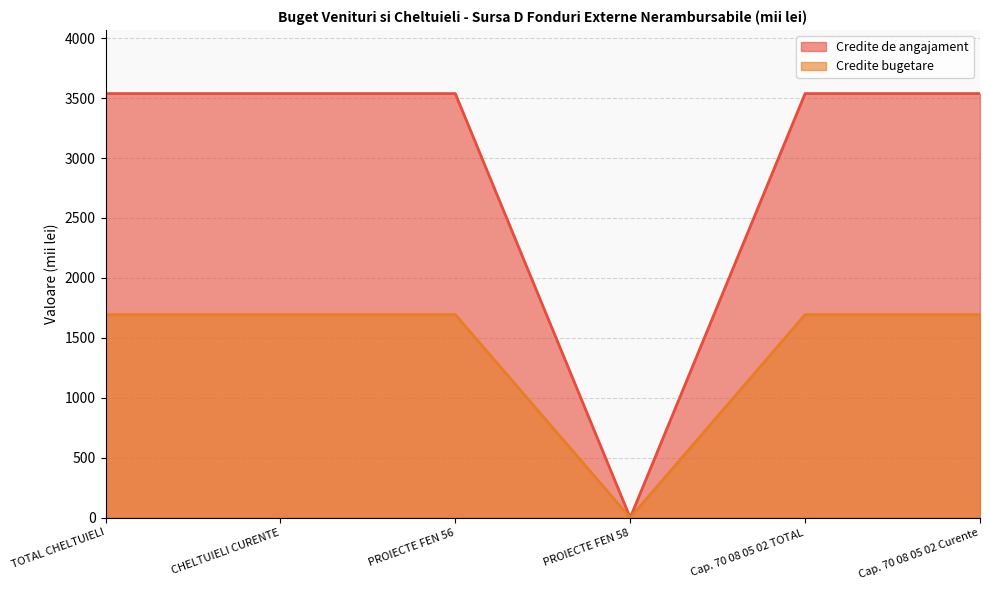

How many data points in Credite de angajament are less than 3538?

1